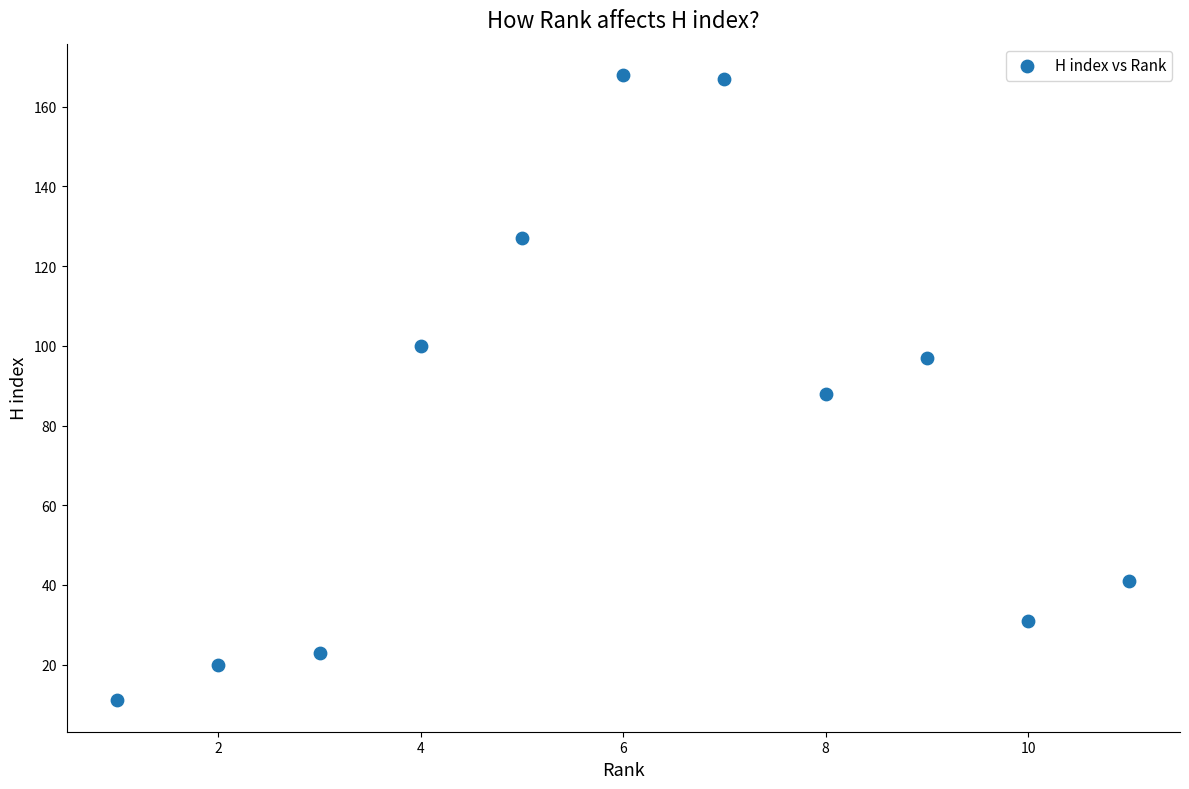

What is the average Y value?

79